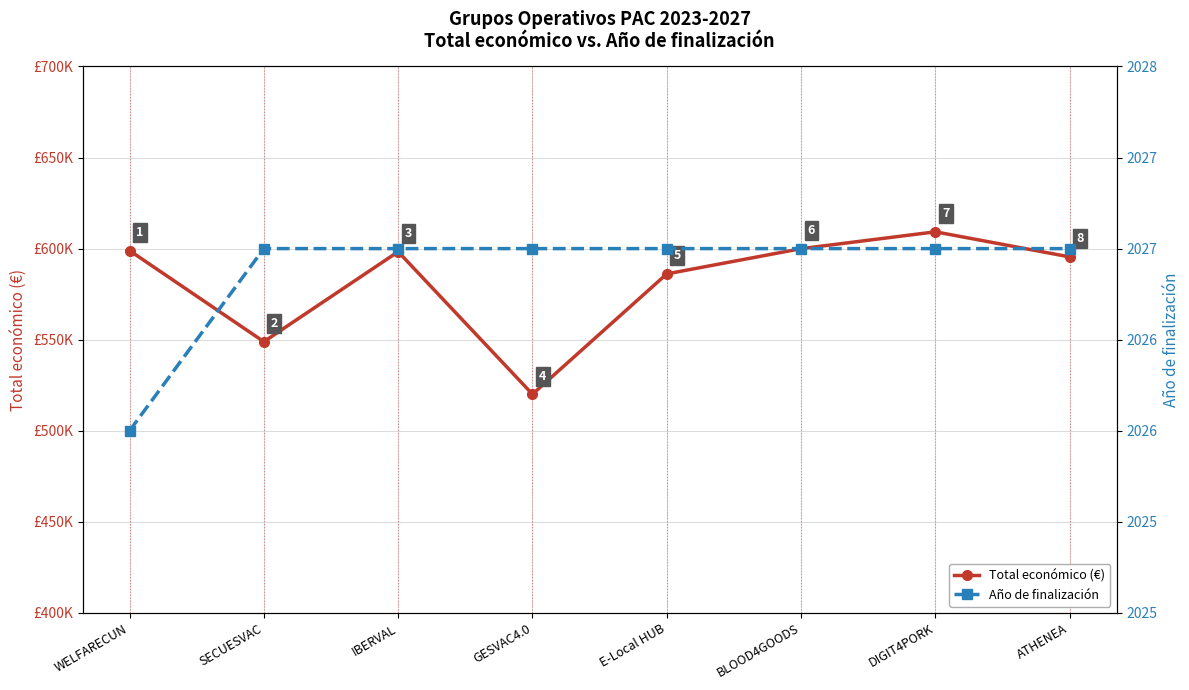

Between GESVAC4.0 and ATHENEA, which series saw the biggest shift?

Total económico (€)